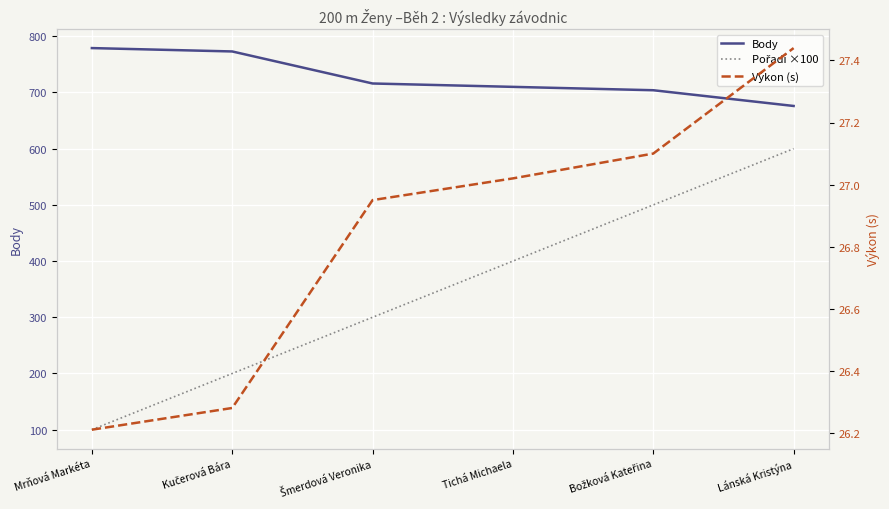

How many values in the Pořadí ×100 series are below 400?

3